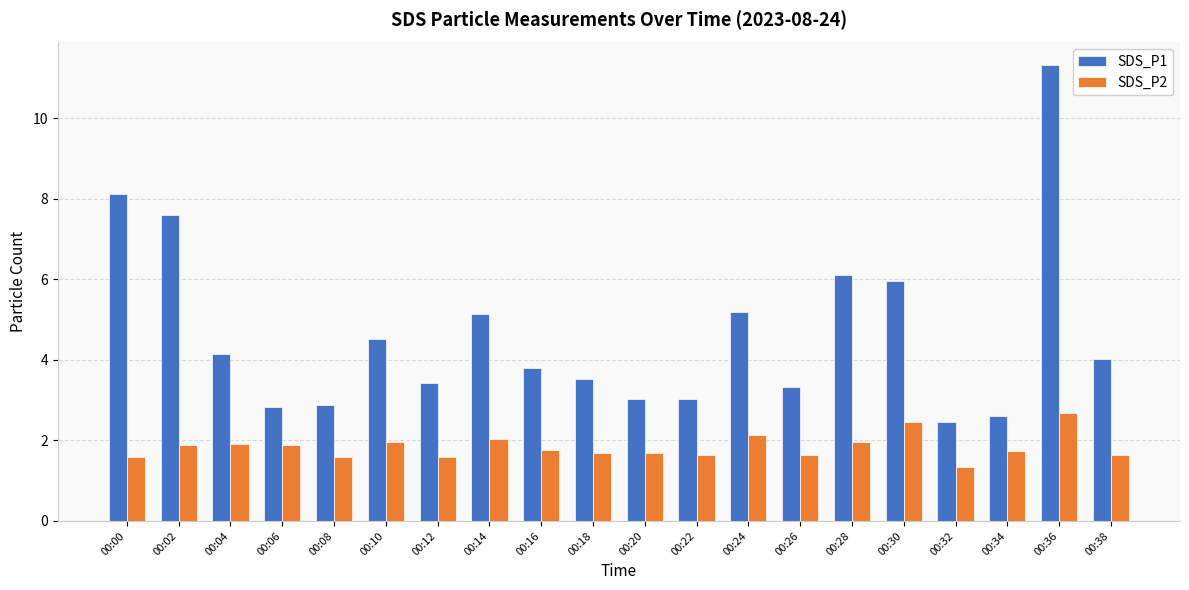

Between 00:18 and 00:28, which series saw the biggest shift?

SDS_P1